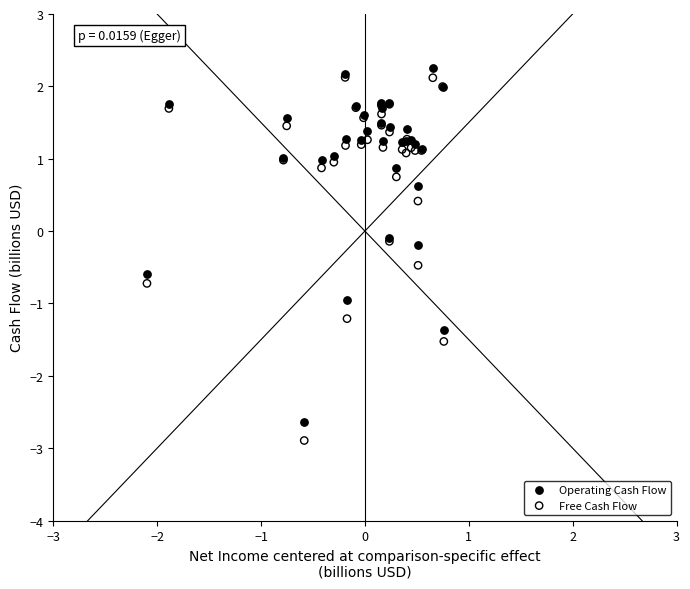

What are all the series names shown in the legend?

Operating Cash Flow, Free Cash Flow